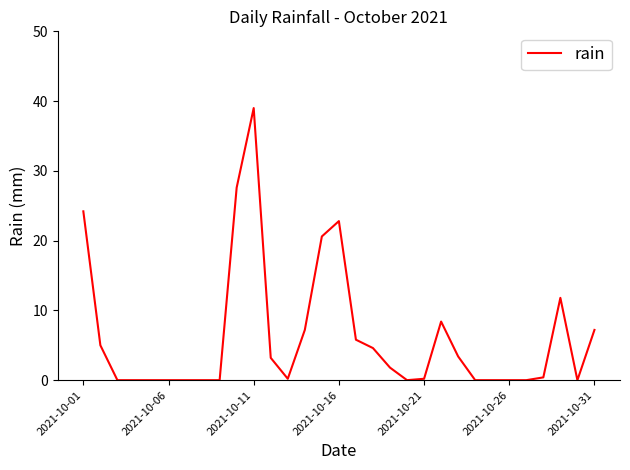

What is the maximum value shown in the chart?

39.0